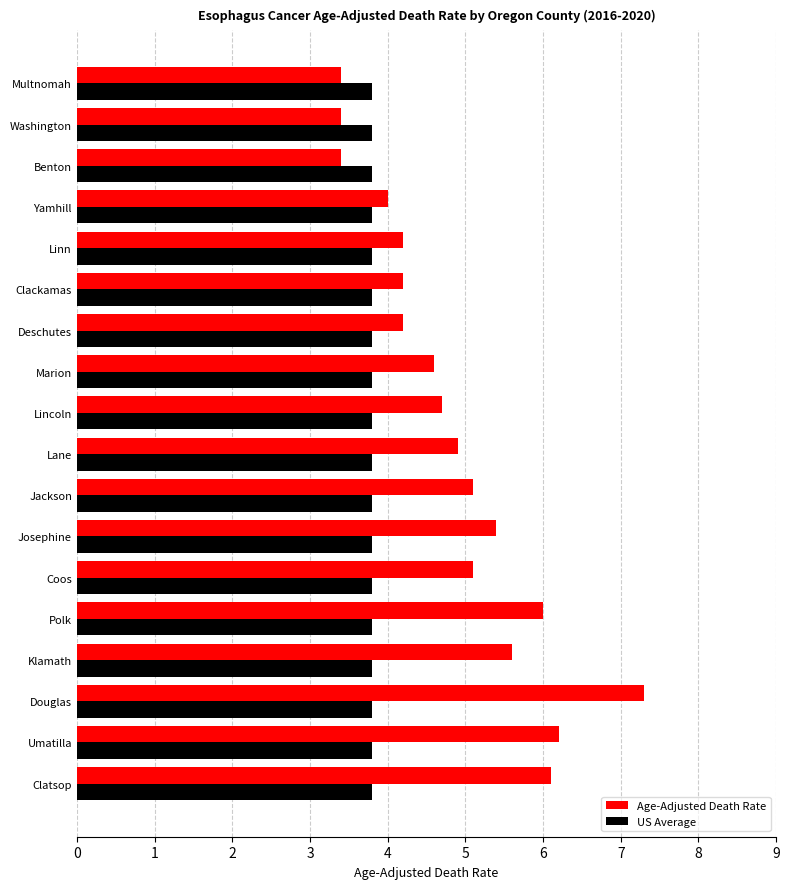

True or false: US Average has a value of 3.8 at Multnomah.

True